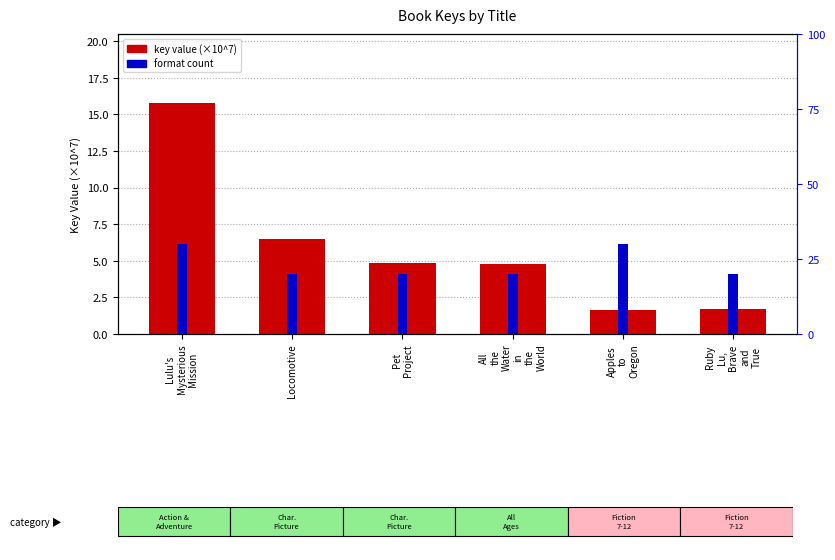

Read the format count value at Apples
to
Oregon.

3.0